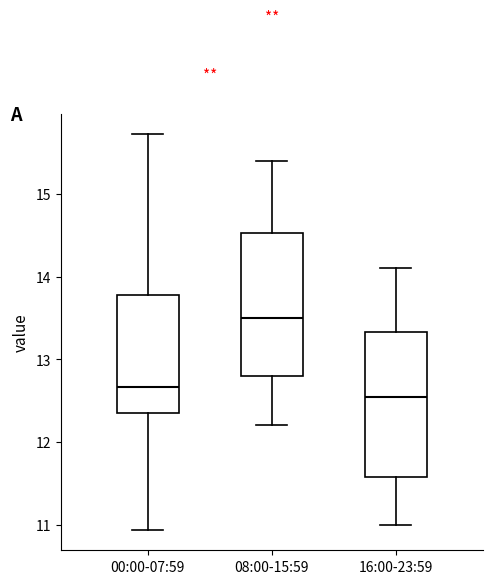

Which box's median line is the lowest?

16:00-23:59